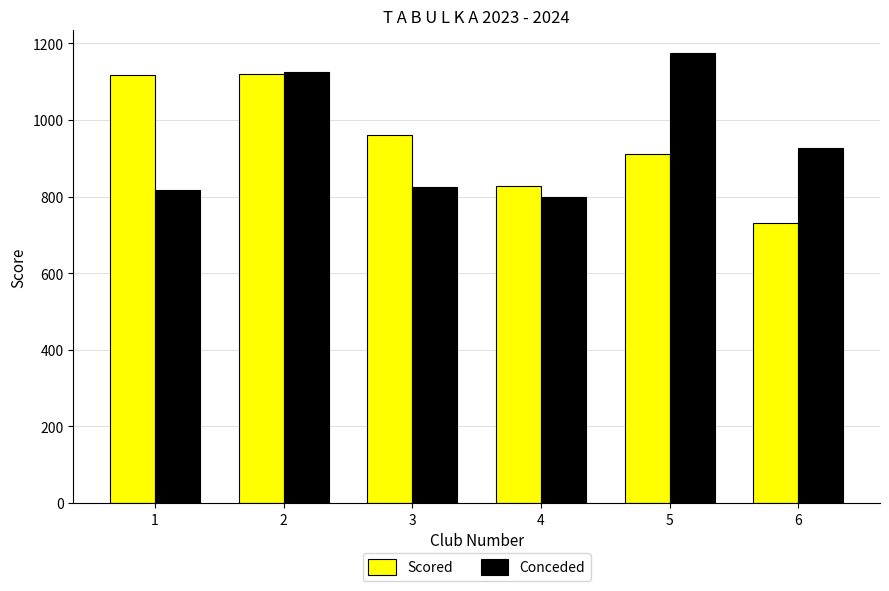

What is the difference between the highest and lowest values at 4?

27